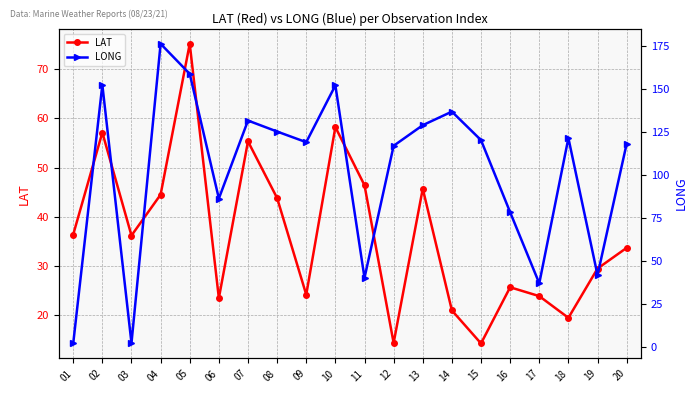

What are all the series names shown in the legend?

LAT, LONG